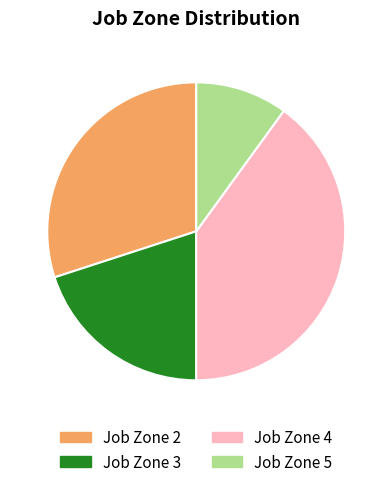

What is the largest slice in the pie chart?

Job Zone 4